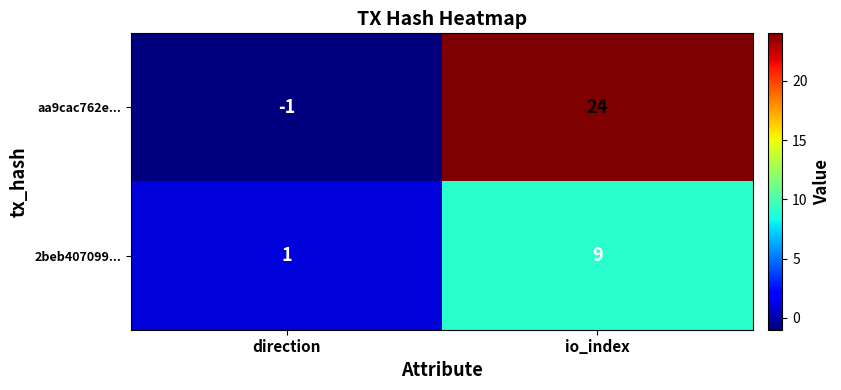

At how many categories does at least one series exceed 7?

1